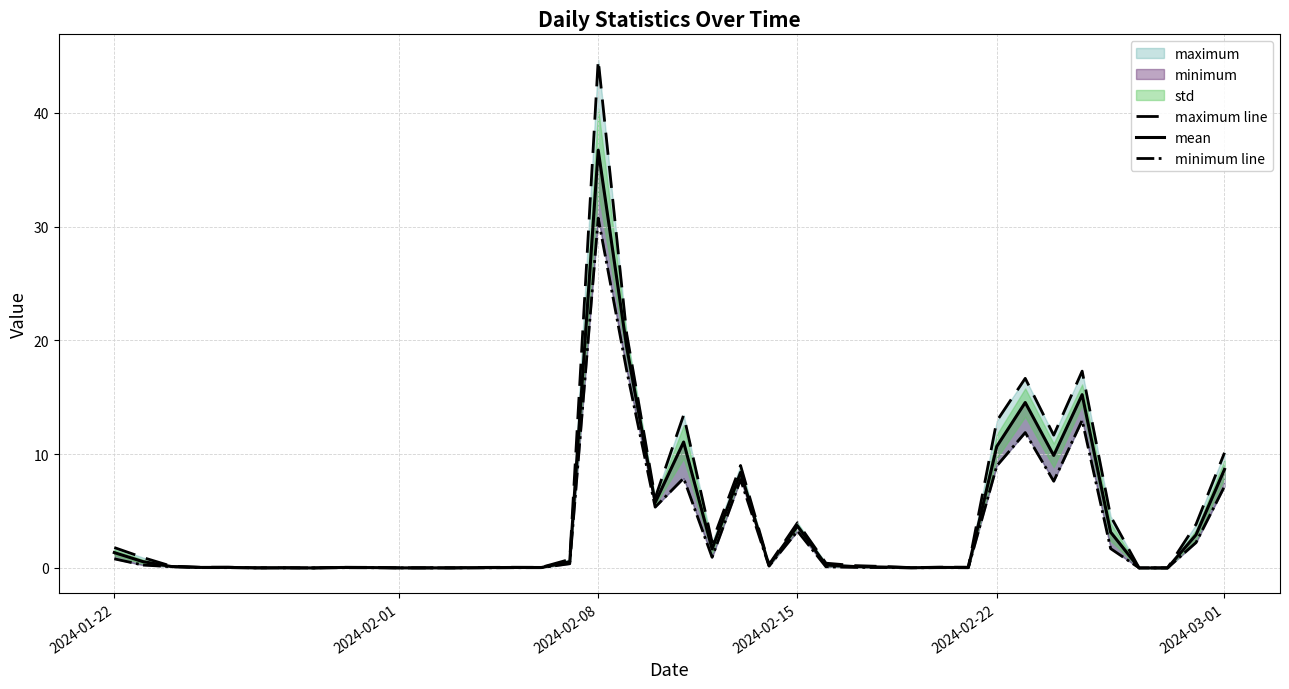

How many positive values does the mean series have?

37